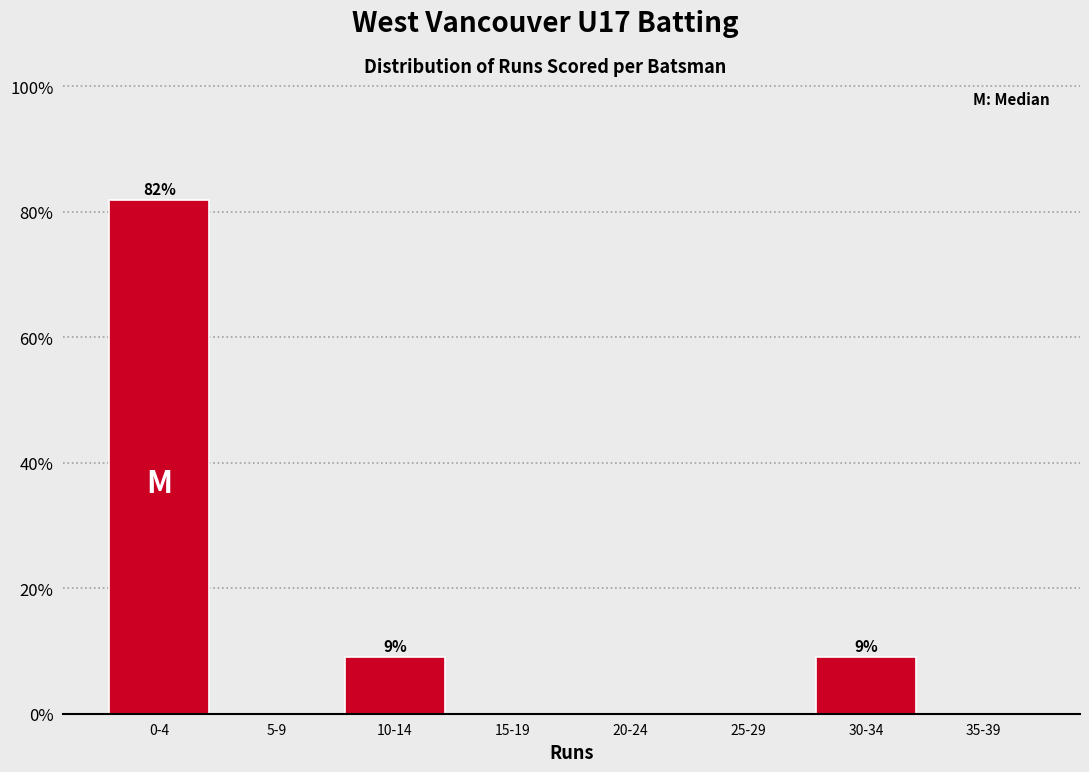

Reading right to left, extract all data points from this chart.

35-39=0.0	30-34=9.1	25-29=0.0	20-24=0.0	15-19=0.0	10-14=9.1	5-9=0.0	0-4=81.8